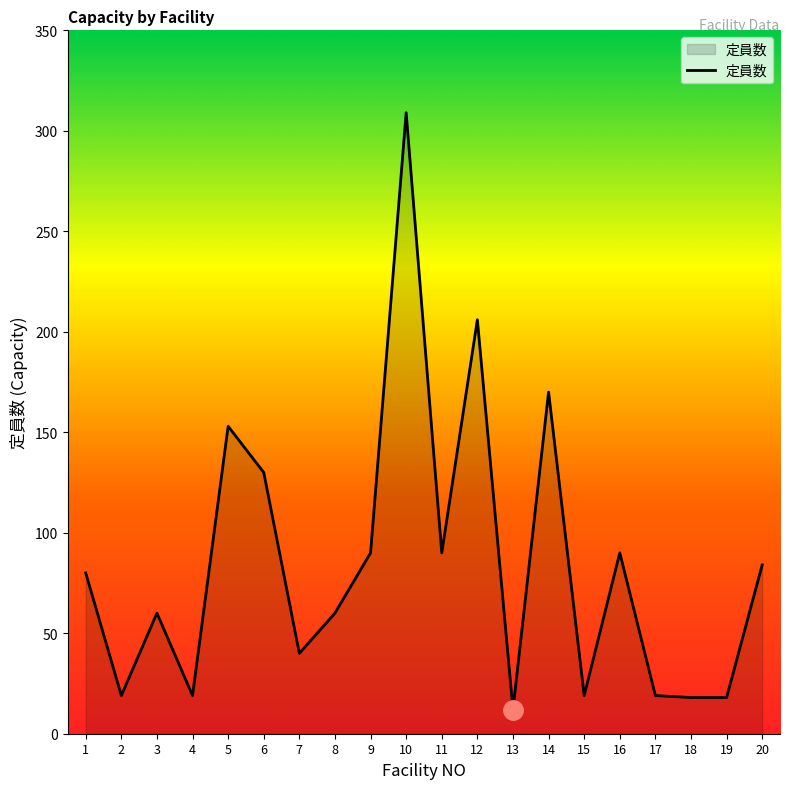

Is it true that the value at 16 is 138?

False